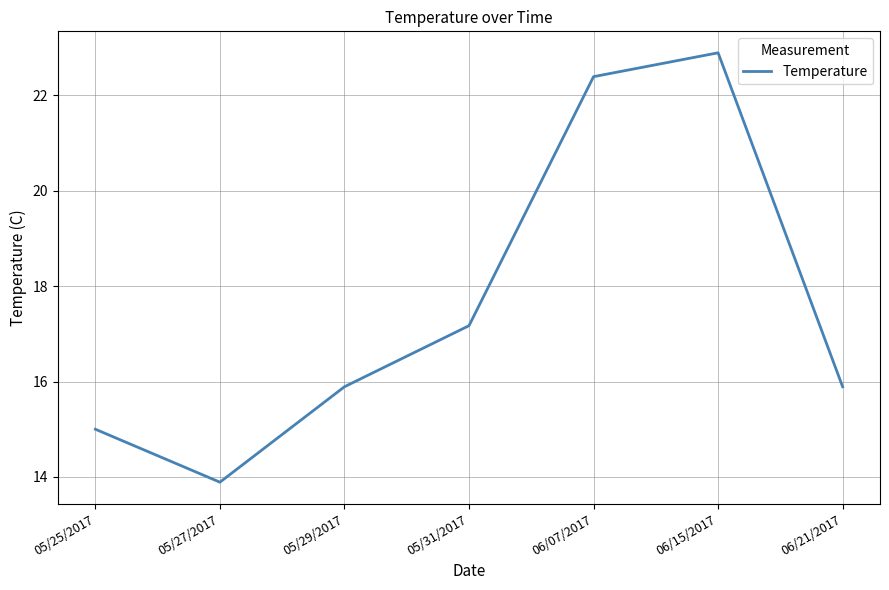

Which label corresponds to the largest value in the chart?

06/15/2017